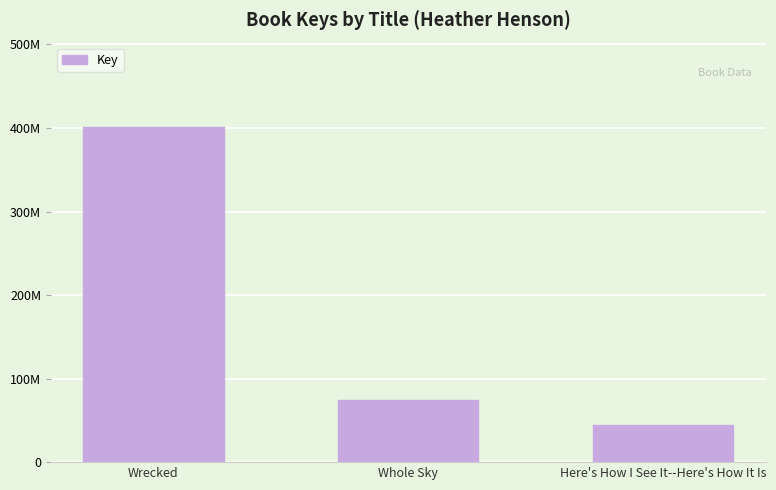

Which label corresponds to the largest value in the chart?

Wrecked